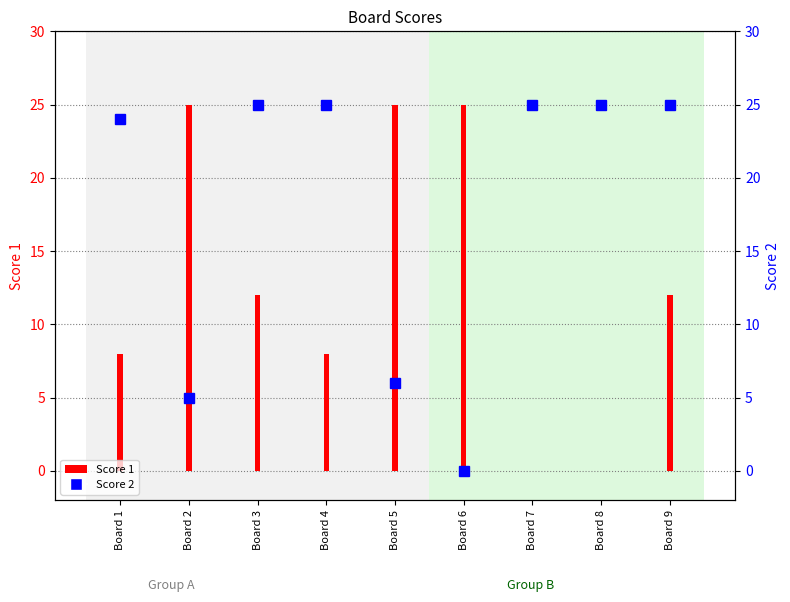

At how many categories does at least one series exceed 9?

9